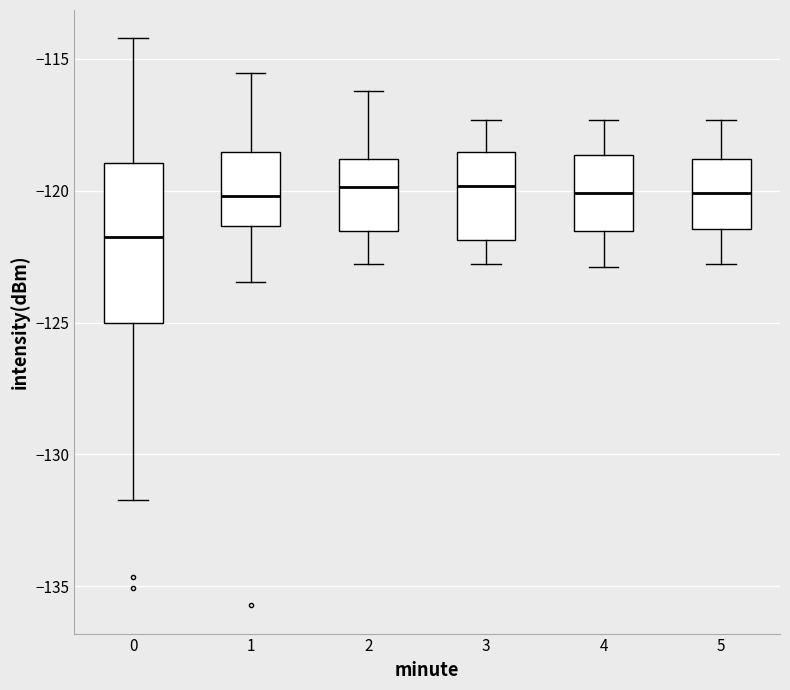

Reading left to right, read every box against the y-axis: the position of its median line, the range the box covers, and the ends of its whiskers. The values are not printed on the chart, so give them approximately, as read against the axis.

0: median -122.0, box -125.0 to -119.0, whiskers -131.5 to -114.0
1: median -120.0, box -121.5 to -118.5, whiskers -123.5 to -115.5
2: median -120.0, box -121.5 to -119.0, whiskers -123.0 to -116.0
3: median -120.0, box -122.0 to -118.5, whiskers -123.0 to -117.5
4: median -120.0, box -121.5 to -118.5, whiskers -123.0 to -117.5
5: median -120.0, box -121.5 to -119.0, whiskers -123.0 to -117.5